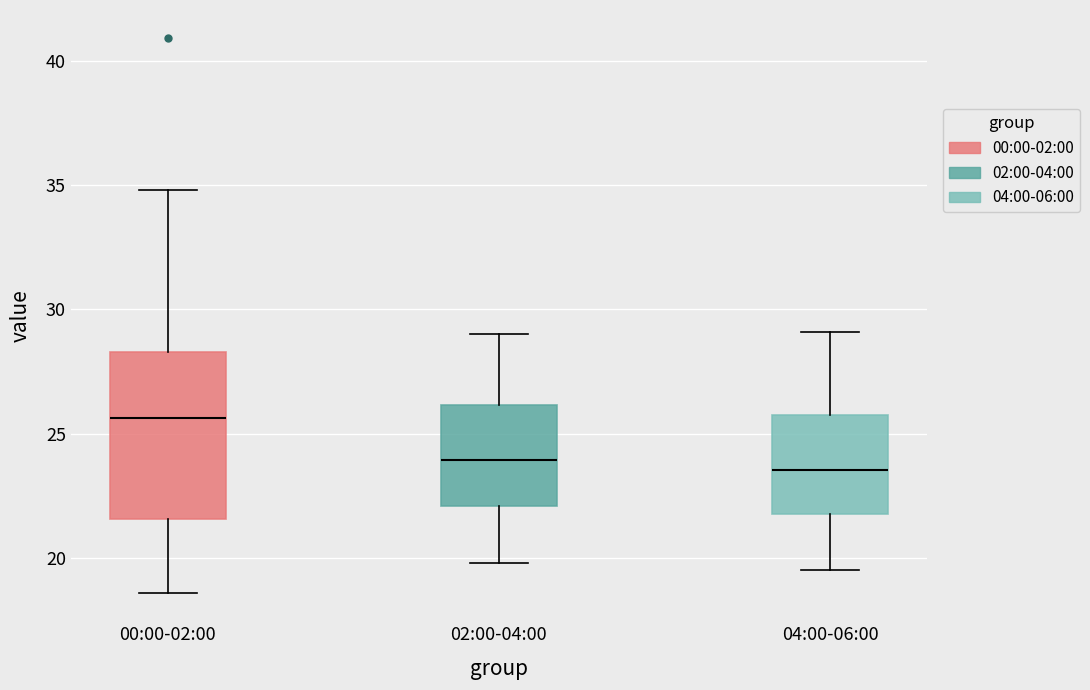

Comparing the boxes themselves (not the whiskers), which one is the tallest?

00:00-02:00